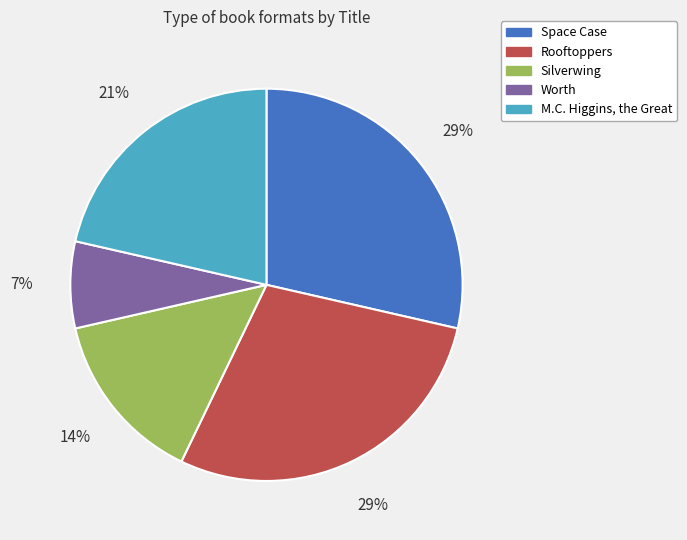

What percentage is the M.C. Higgins, the Great slice, to the nearest percent?

21%